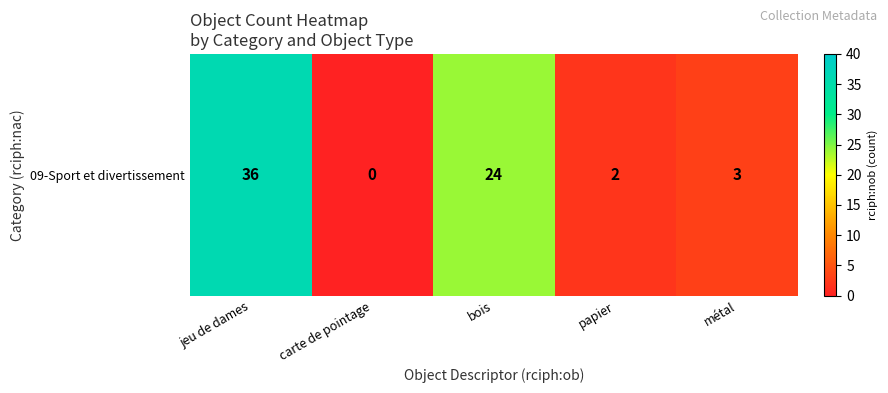

What is the difference between the second highest and minimum values?

24